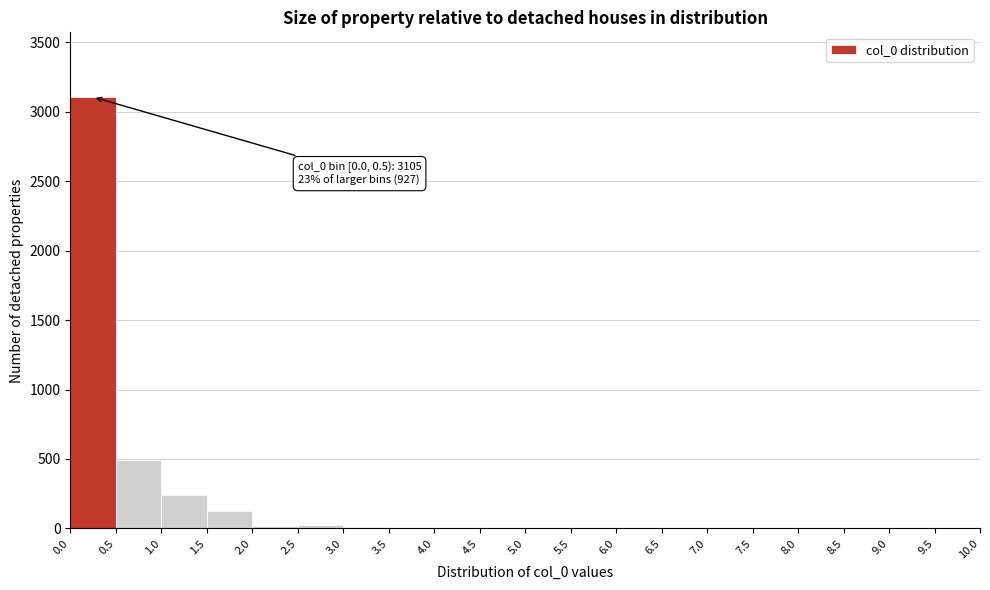

Over which range of the x-axis is the bar tallest?

0.0 to 0.5